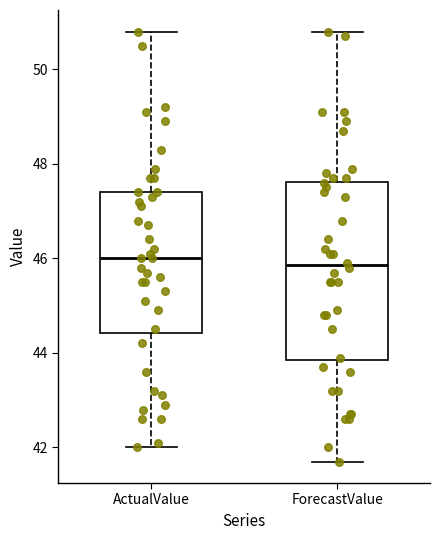

Comparing the boxes themselves (not the whiskers), which one is the tallest?

ForecastValue